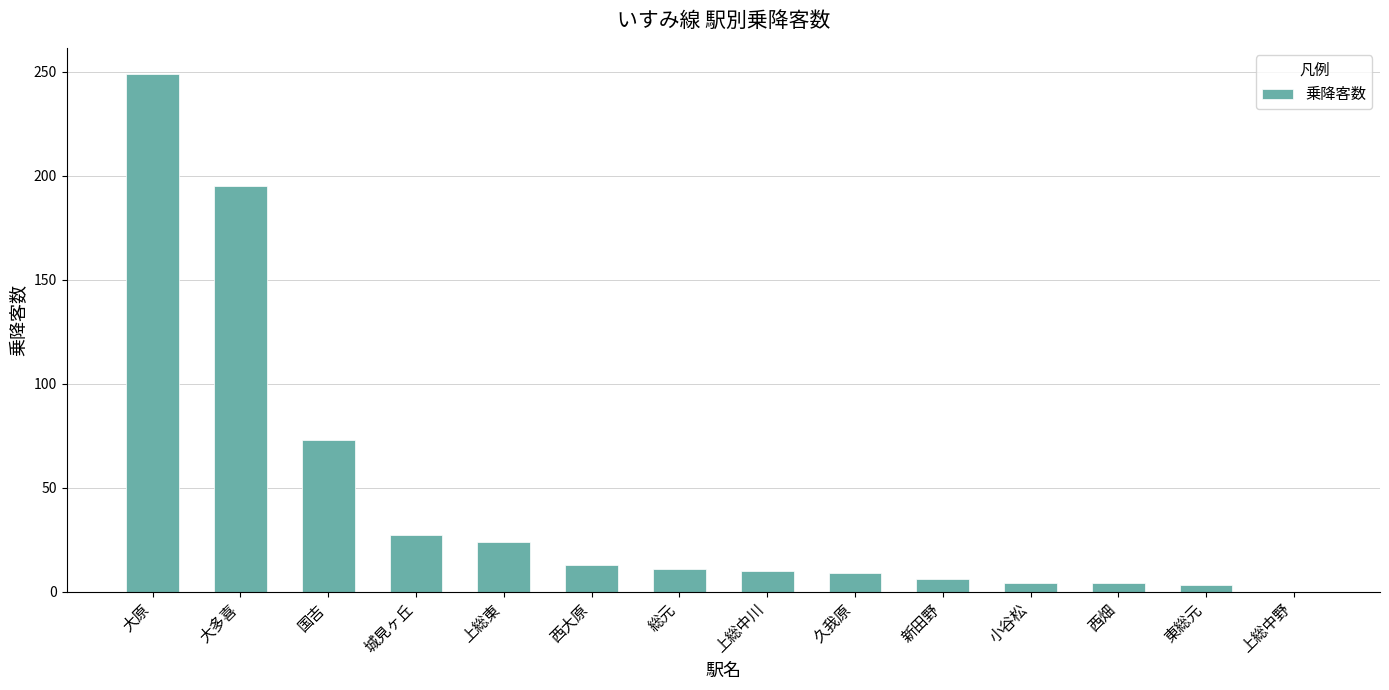

The value at 新田野 is 6. True or false?

True